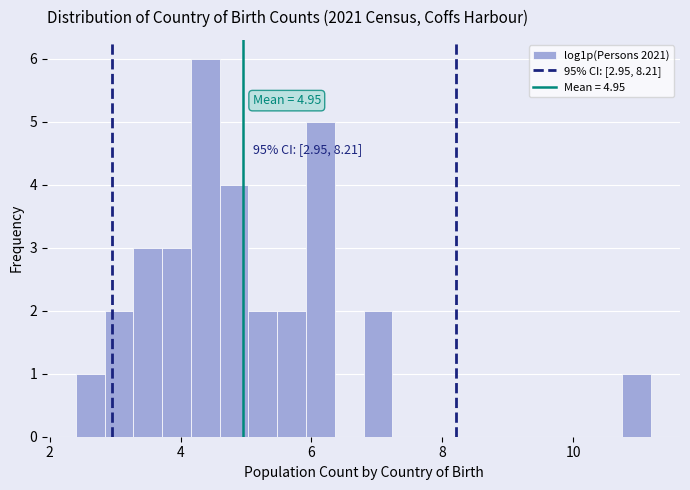

Read against the x-axis, roughly where is the centre of the tallest bar?

4.4